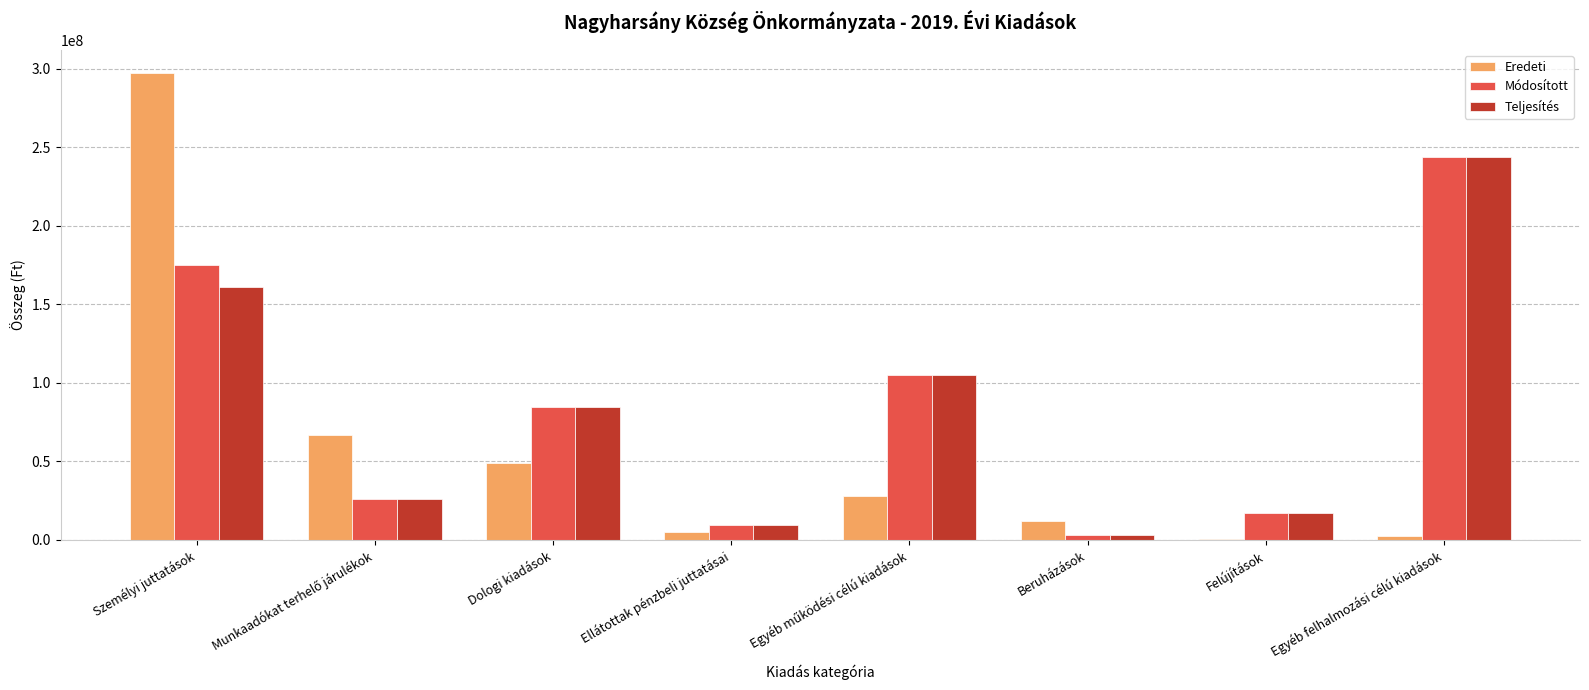

Is it true that Teljesítés equals 17436299 at Felújítások?

True